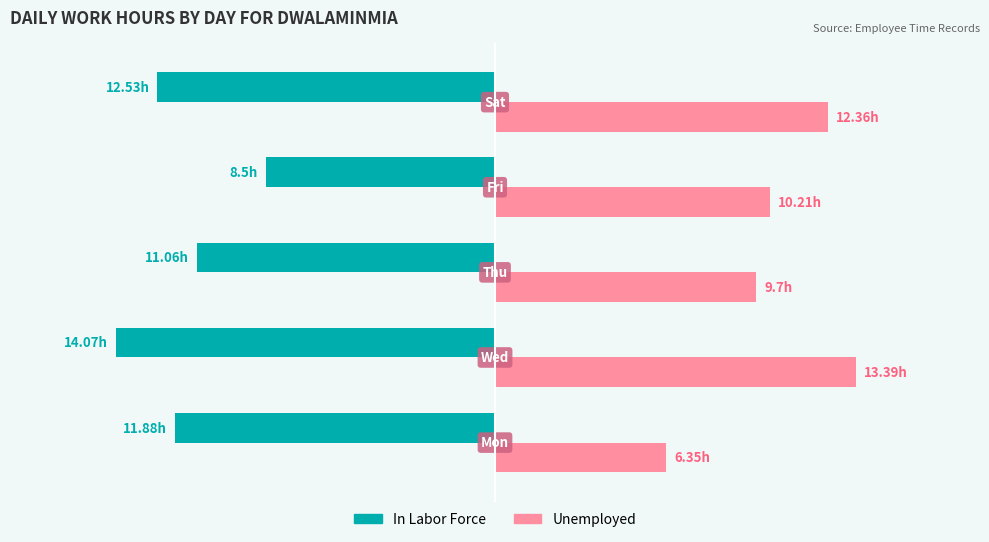

List the series in order of their peak value, highest first.

Unemployed, In Labor Force